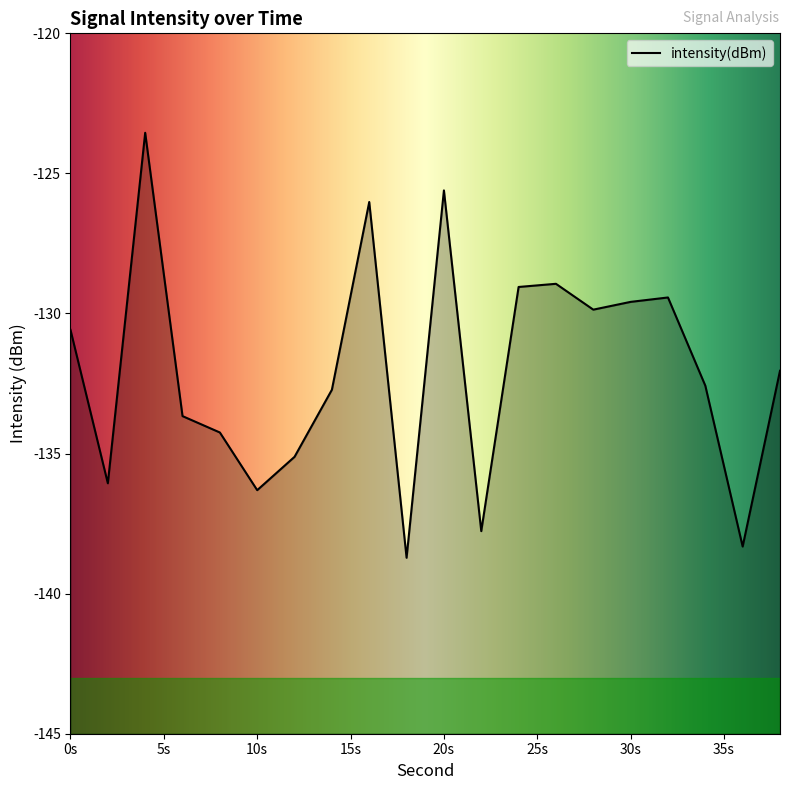

How many lines are shown in the chart?

1